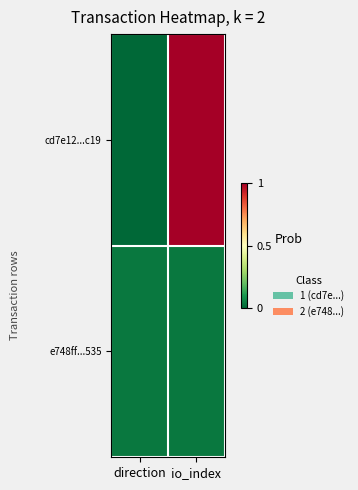

What is the greatest value displayed?

1.0